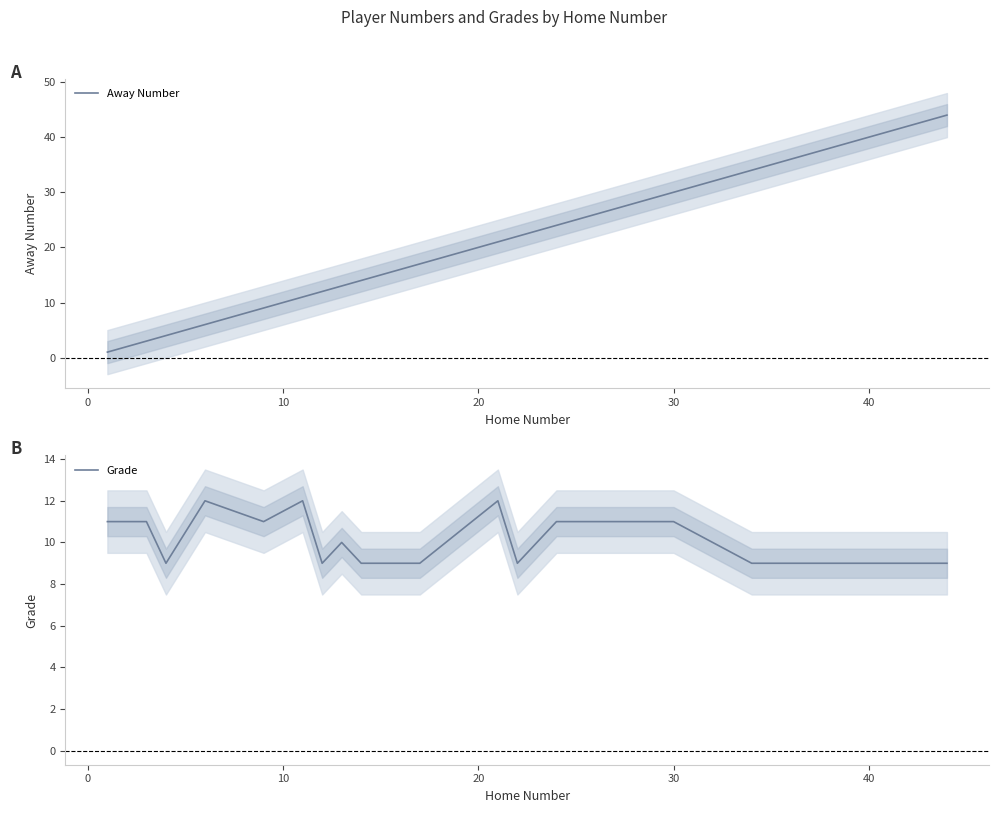

How many data points in Away Number are less than 14?

8